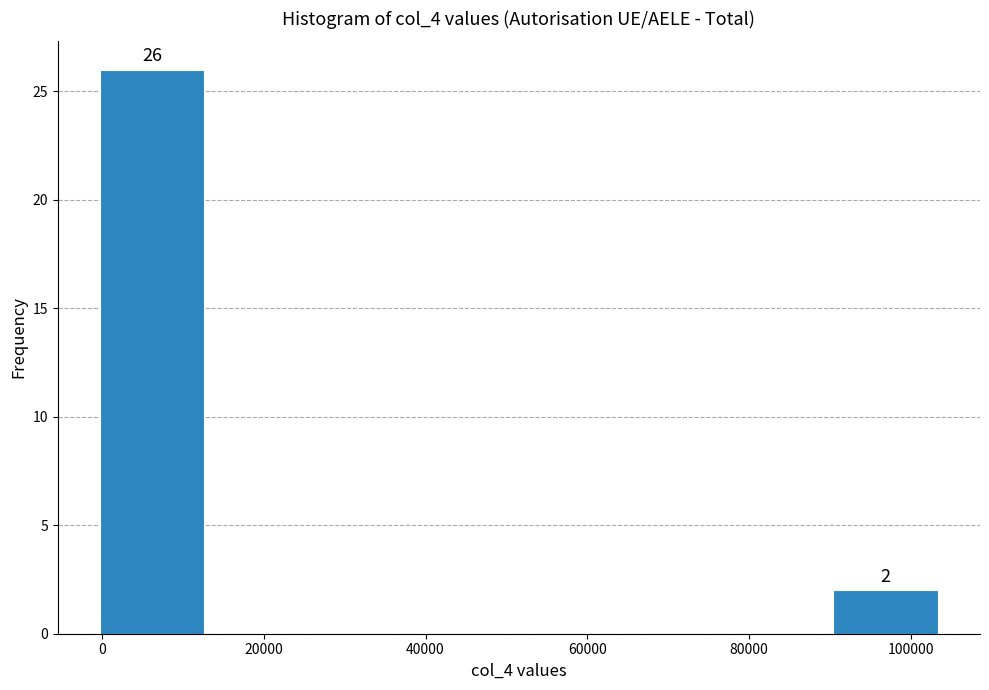

Over which range of the x-axis is the bar tallest?

0 to 12000